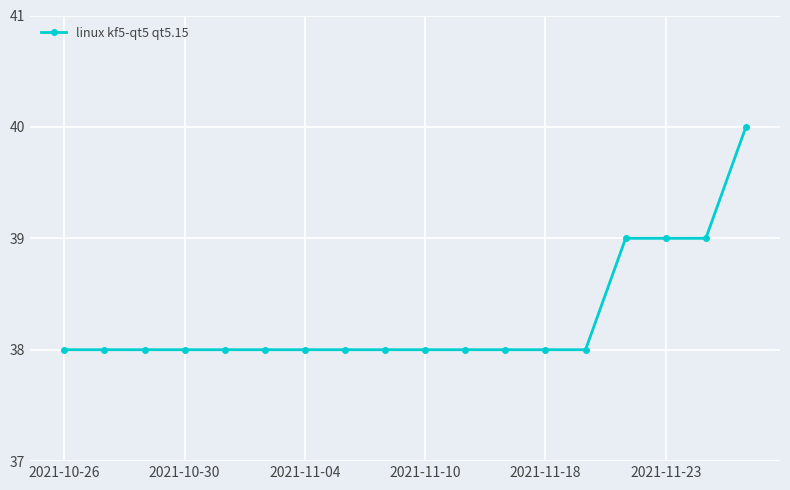

What is the value of the 16th point from the left?

39